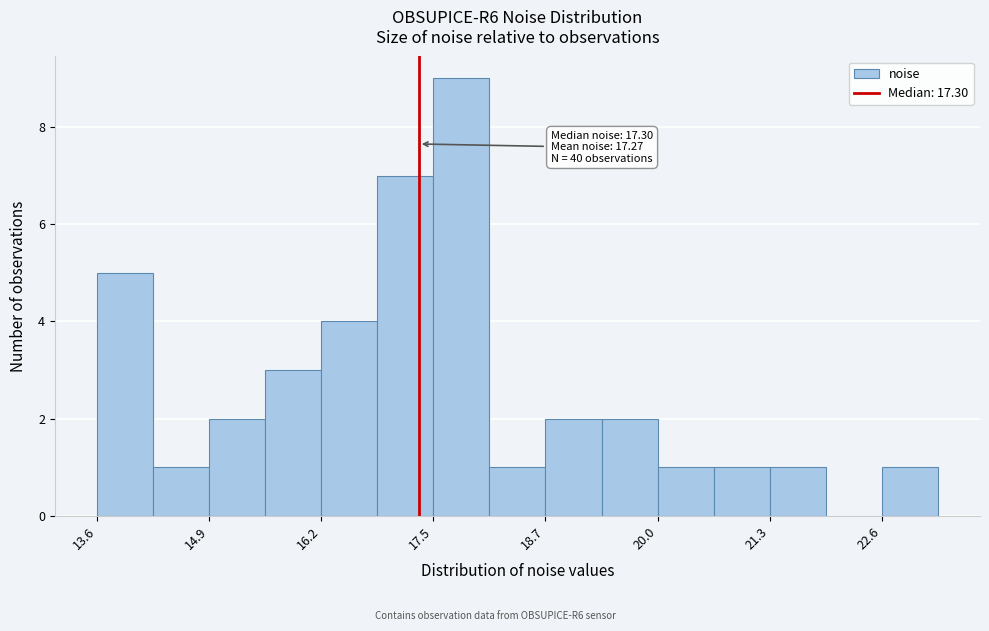

Read against the x-axis, roughly where is the centre of the tallest bar?

17.8